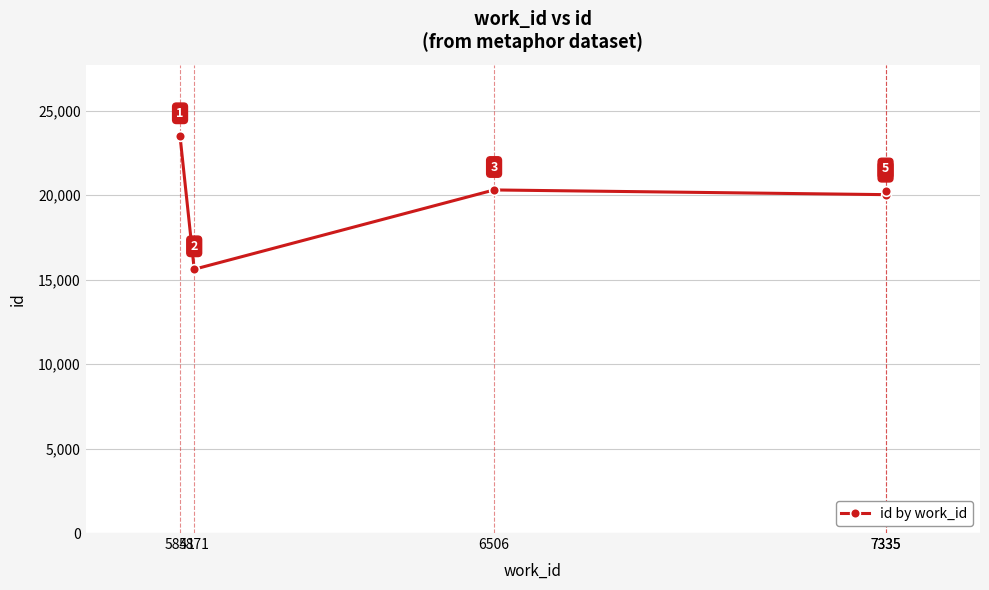

How many points are higher than both their immediate neighbors (excluding endpoints)?

1